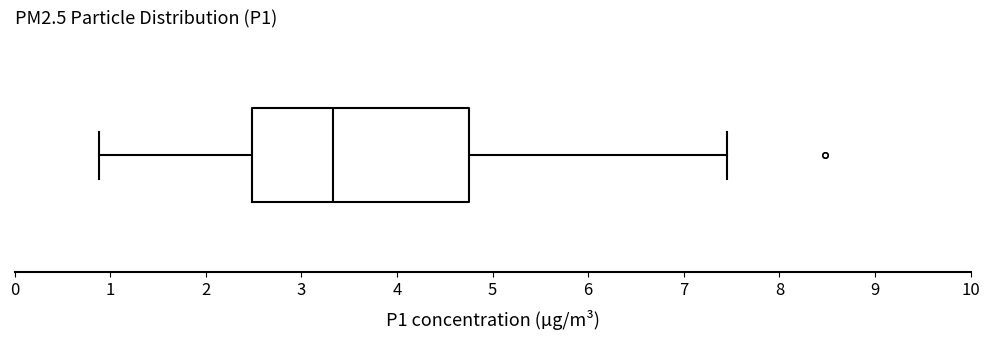

Where does the median line of the box sit on the x-axis? The values are not printed on the chart, so give them approximately, as read against the axis.

3.3